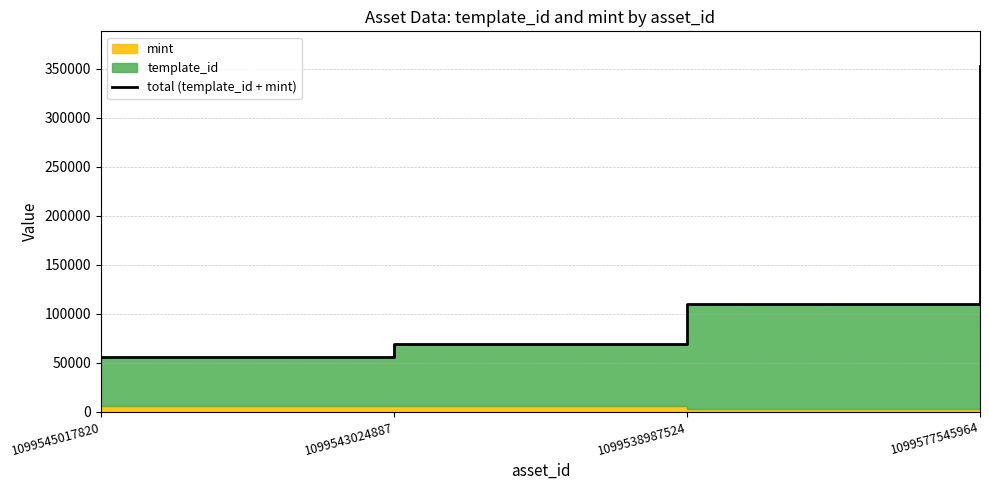

Rank the categories by value from lowest to highest.

1099545017820, 1099543024887, 1099538987524, 1099577545964